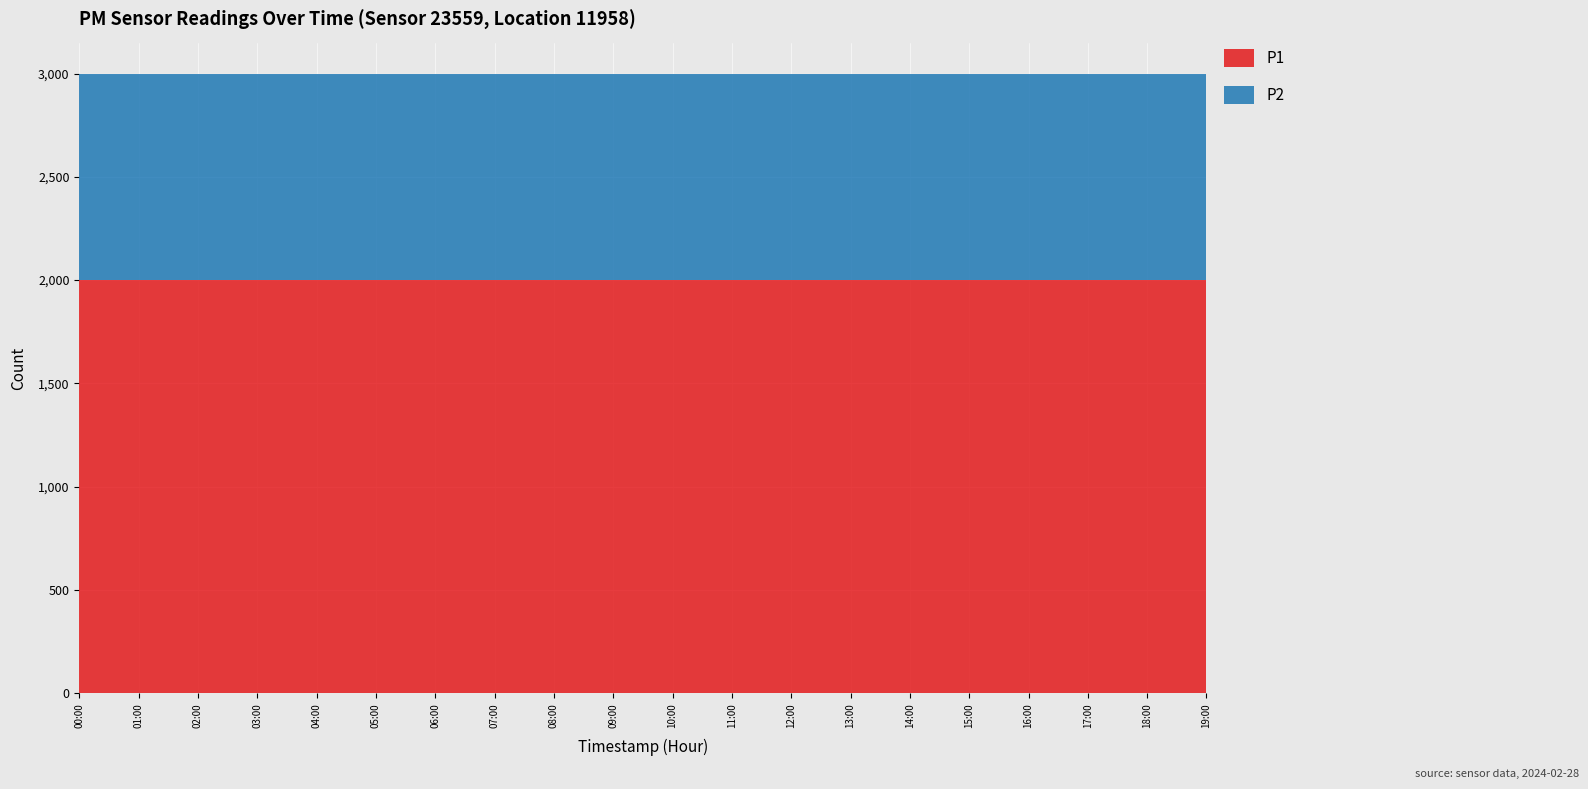

Reading left to right, what are all the values shown in this chart?

P1: 1999.9	1999.9	1999.9	1999.9	1999.9	1999.9	1999.9	1999.9	1999.9	1999.9	1999.9	1999.9	1999.9	1999.9	1999.9	1999.9	1999.9	1999.9	1999.9	1999.9
P2: 999.9	999.9	999.9	999.9	999.9	999.9	999.9	999.9	999.9	999.9	999.9	999.9	999.9	999.9	999.9	999.9	999.9	999.9	999.9	999.9